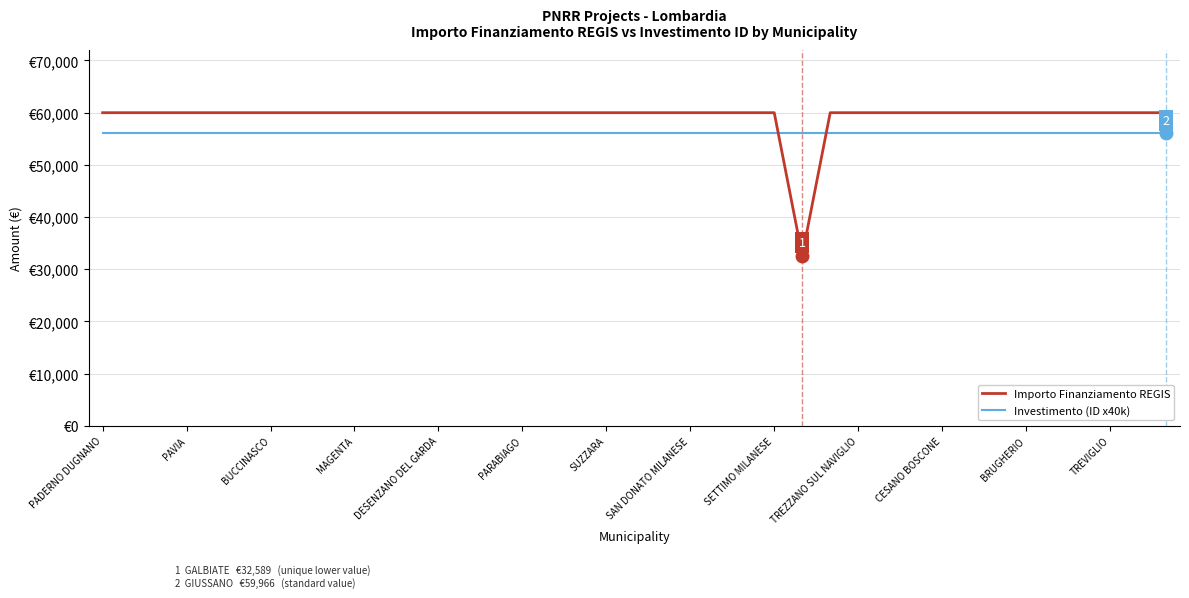

What is the smallest value displayed?

32589